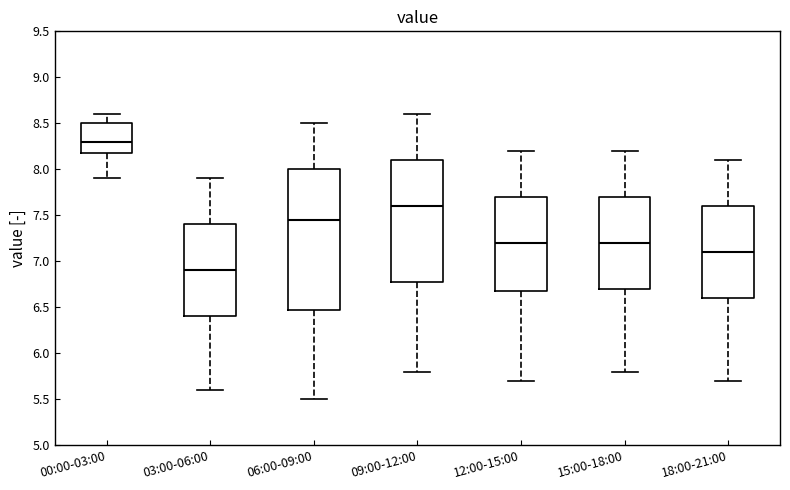

Which box's median line is the highest?

00:00-03:00